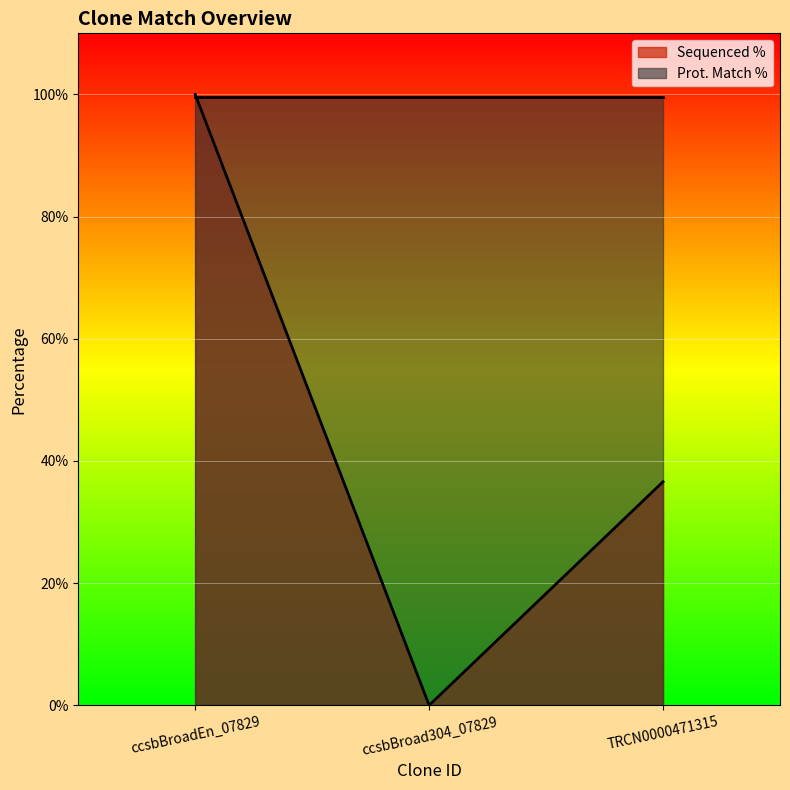

What is the lowest value of the Prot. Match % series?

99.6